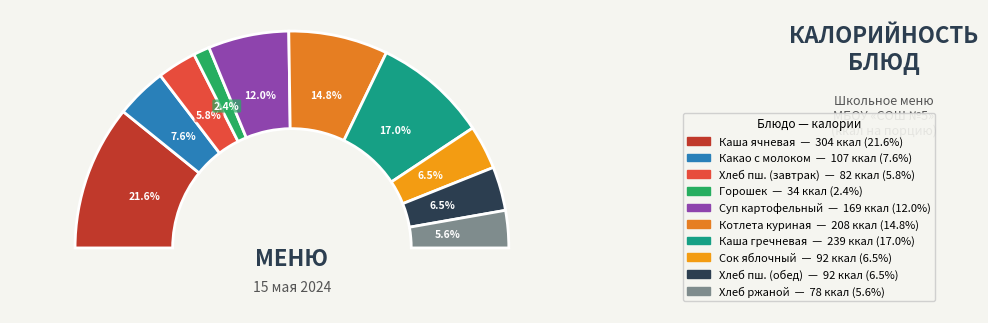

What percentage is the Хлеб пшеничный (завтрак) slice, to the nearest percent?

6%